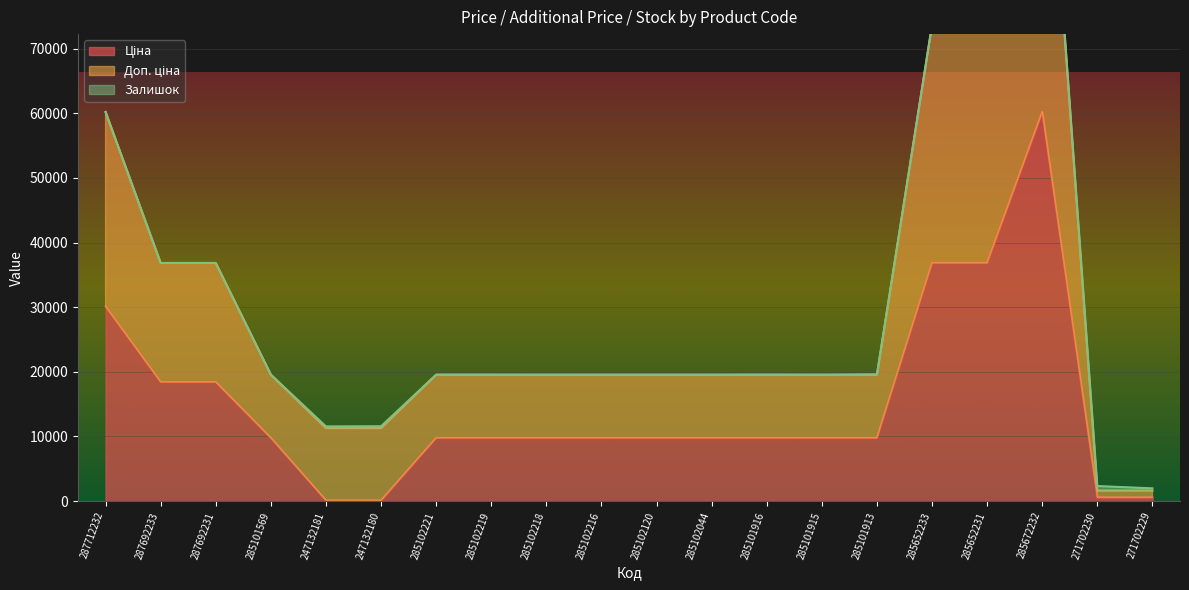

At which label is Ціна closest to 30158?

287712232